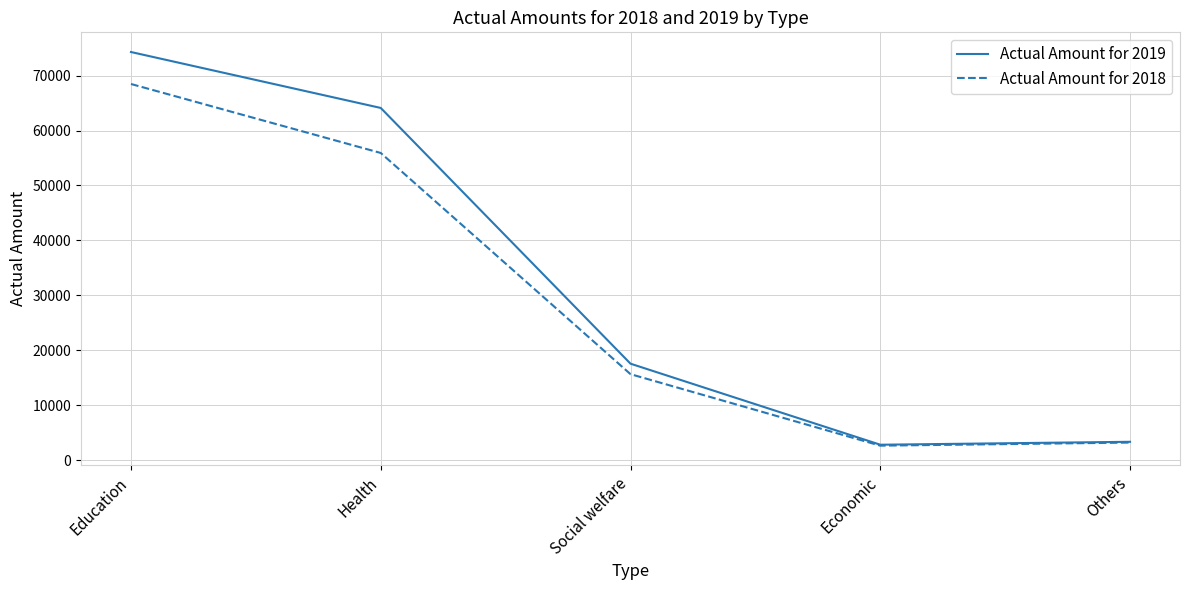

What is the greatest value displayed?

74306